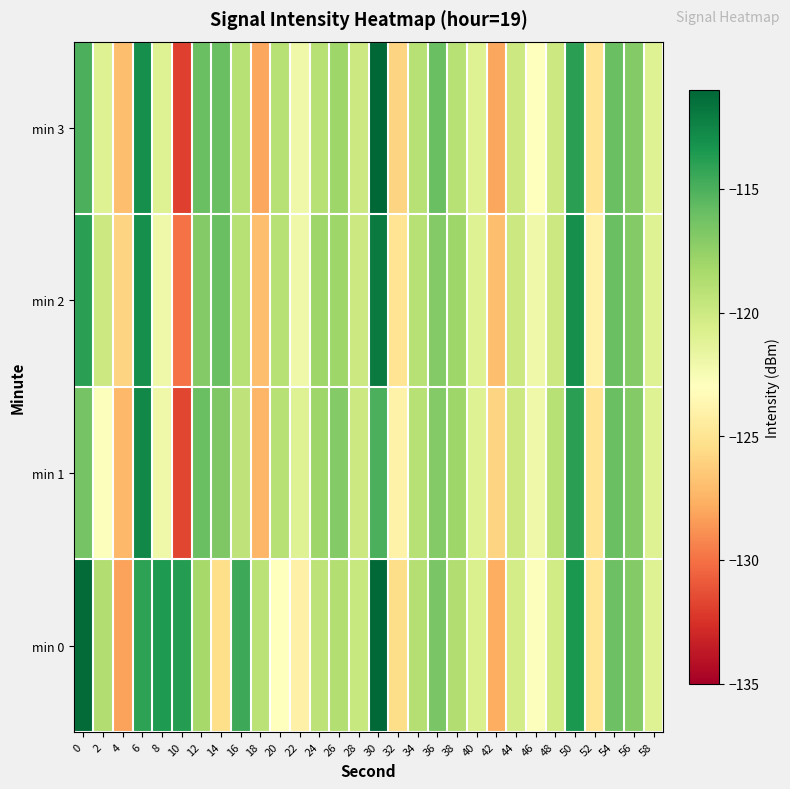

What is the total value across all series at 24?

-474.3